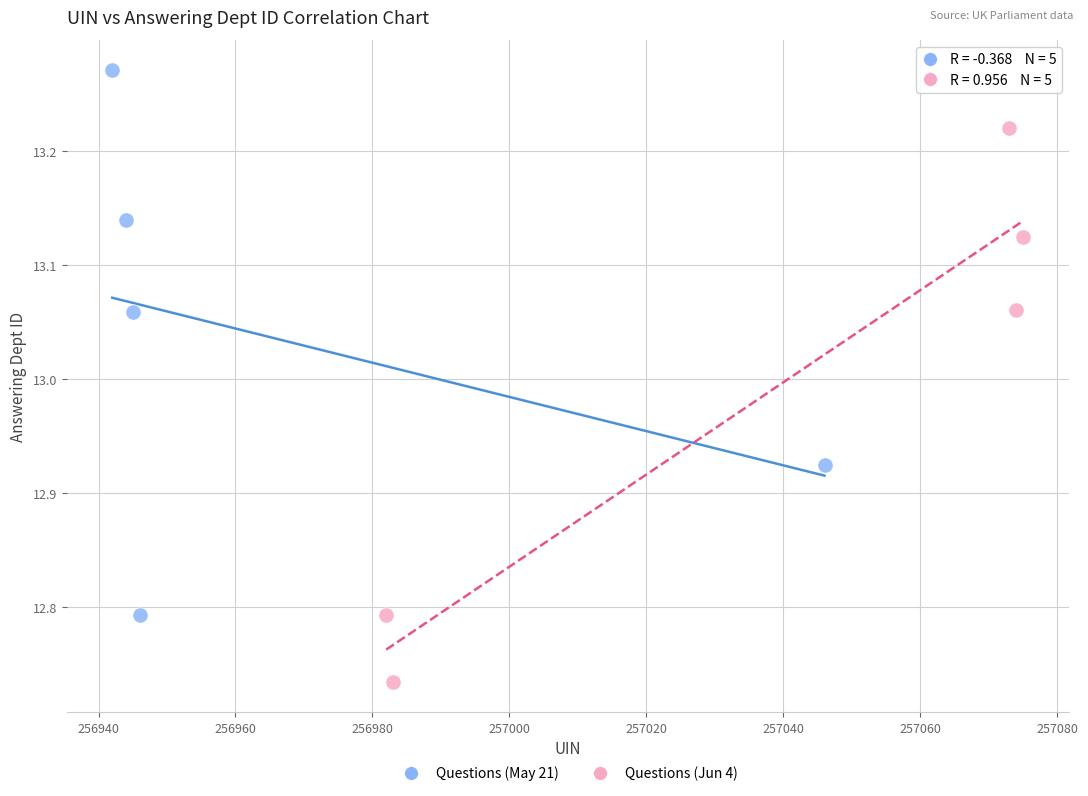

Which series contains the lowest Y value?

Questions (Jun 4)